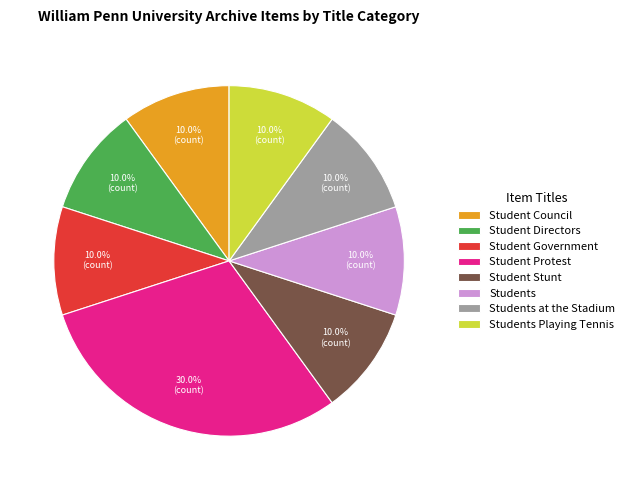

Is it true that Student Protest is 25% of the pie?

False